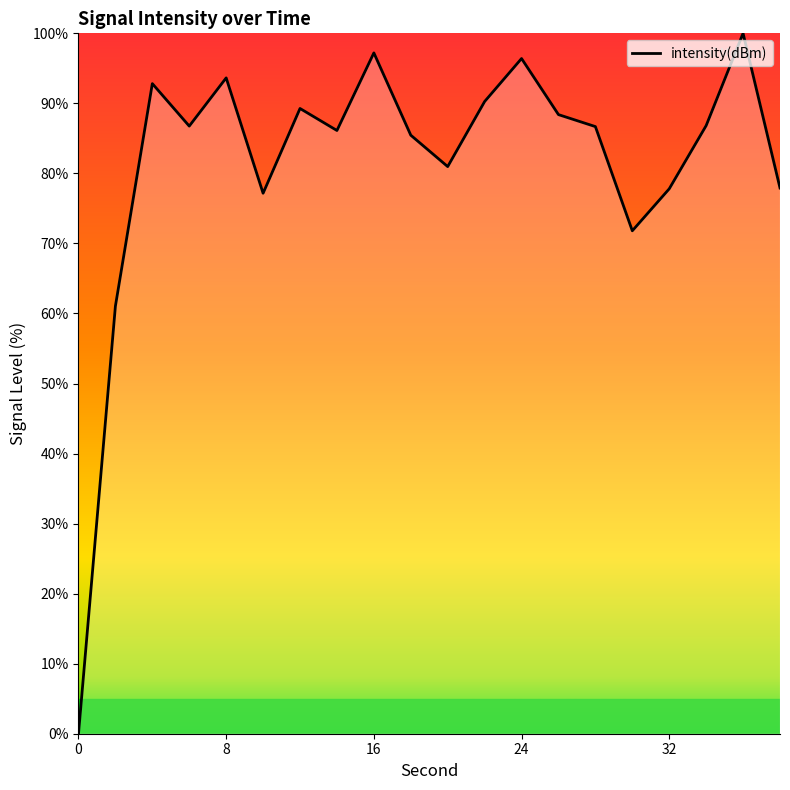

What is the difference between the maximum and minimum values?

100.0